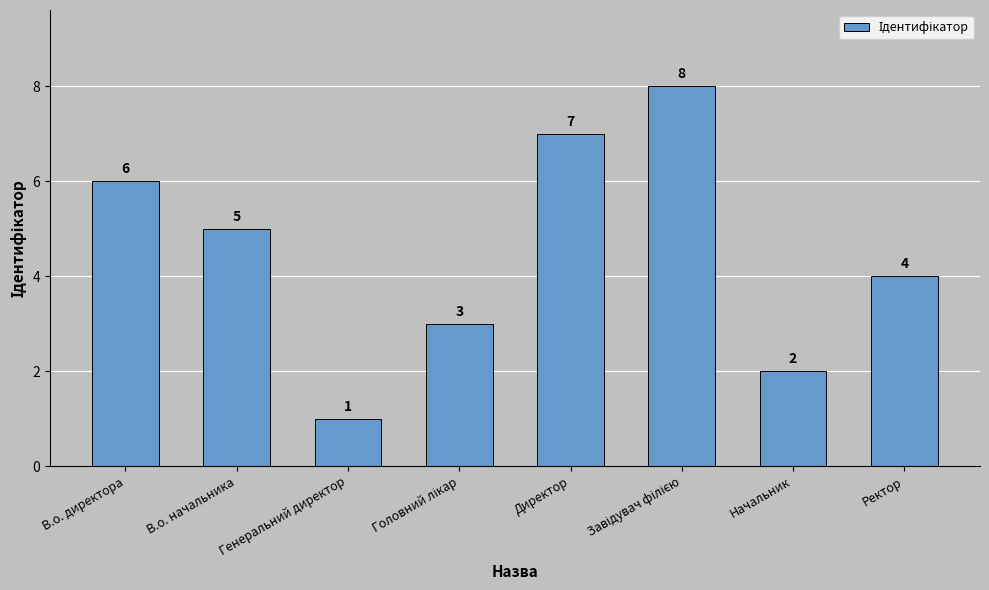

True or false: the data shows 4 at Ректор.

True